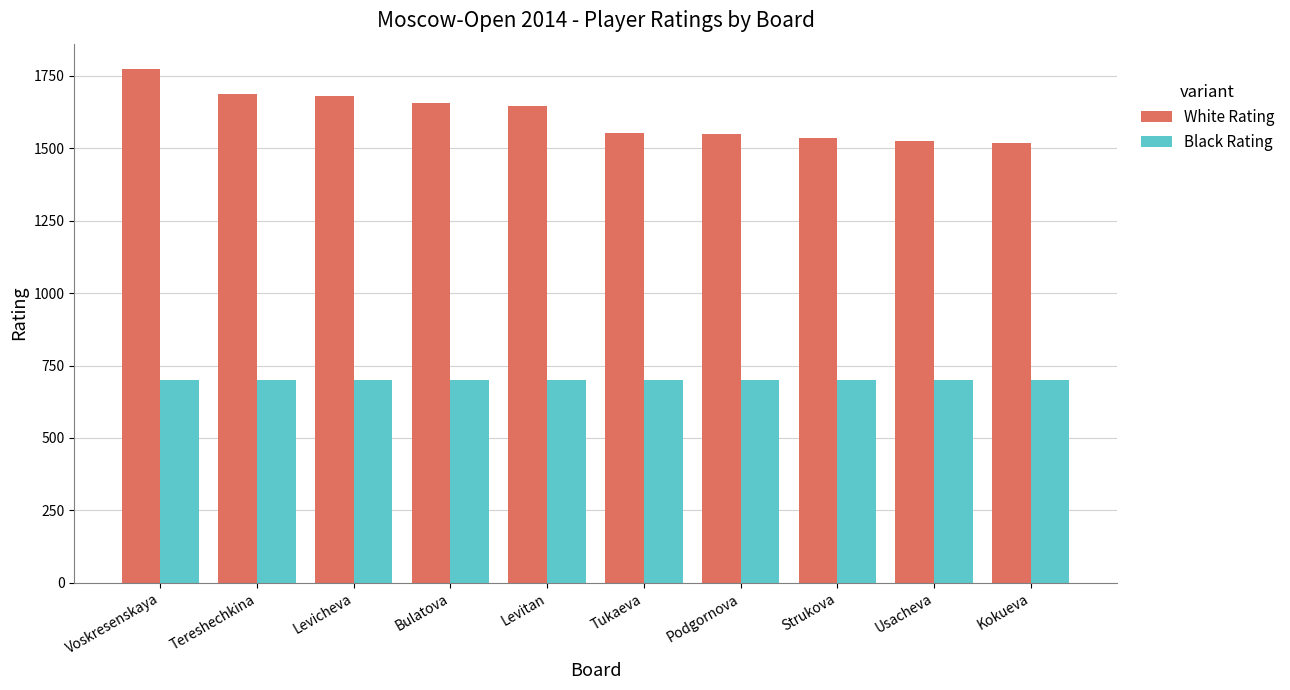

Is the value of White Rating at Podgornova greater than the value of Black Rating at Bulatova?

Yes